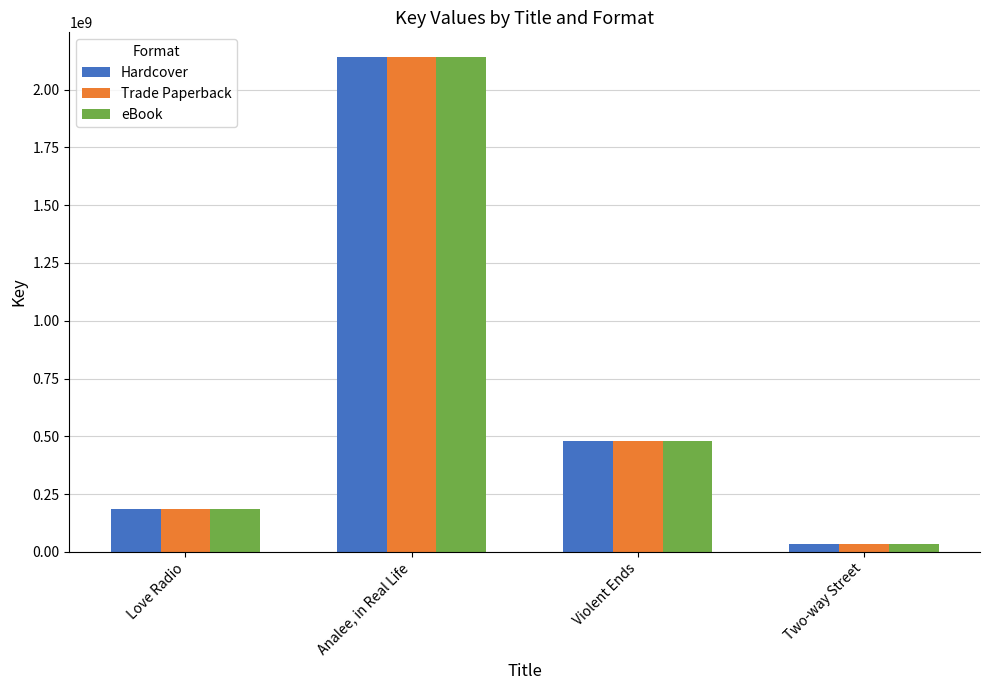

What is the difference between the second highest and second lowest values in the eBook series?

293904294